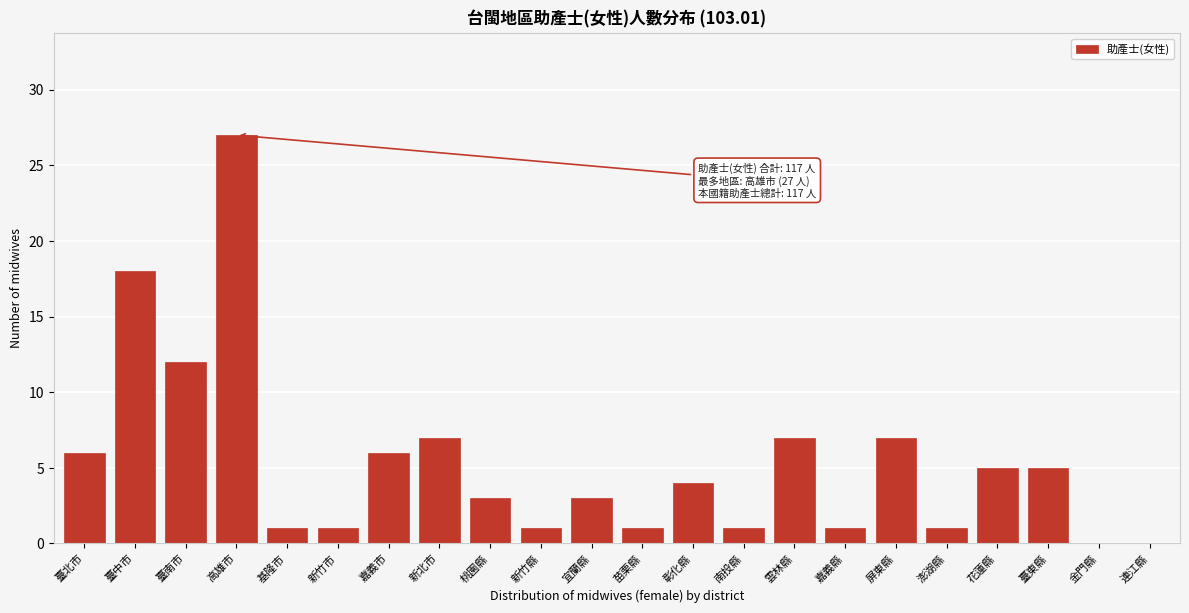

Reading left to right, extract all data points from this chart.

臺北市=6	臺中市=18	臺南市=12	高雄市=27	基隆市=1	新竹市=1	嘉義市=6	新北市=7	桃園縣=3	新竹縣=1	宜蘭縣=3	苗栗縣=1	彰化縣=4	南投縣=1	雲林縣=7	嘉義縣=1	屏東縣=7	澎湖縣=1	花蓮縣=5	臺東縣=5	金門縣=0	連江縣=0